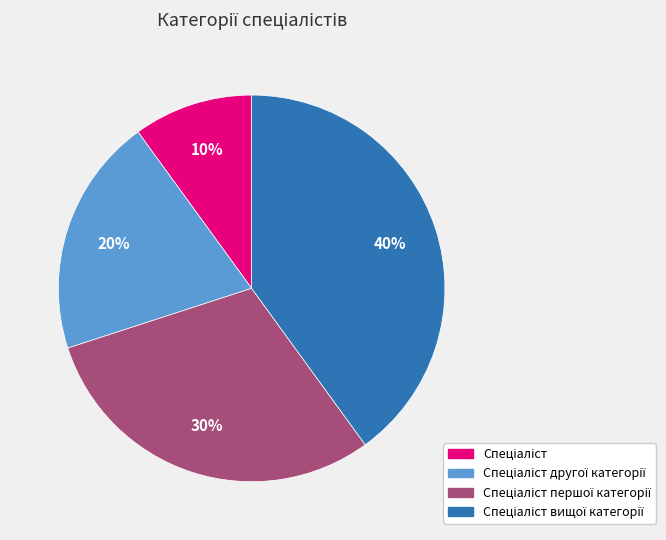

Does any single category account for the majority?

No